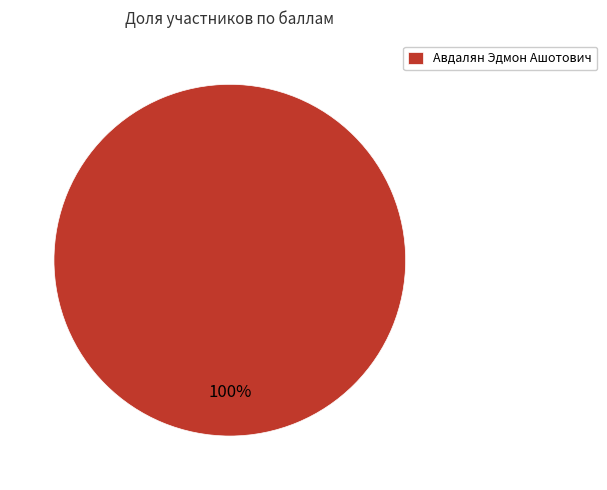

Is it true that Авдалян Эдмон Ашотович is 100% of the pie?

True